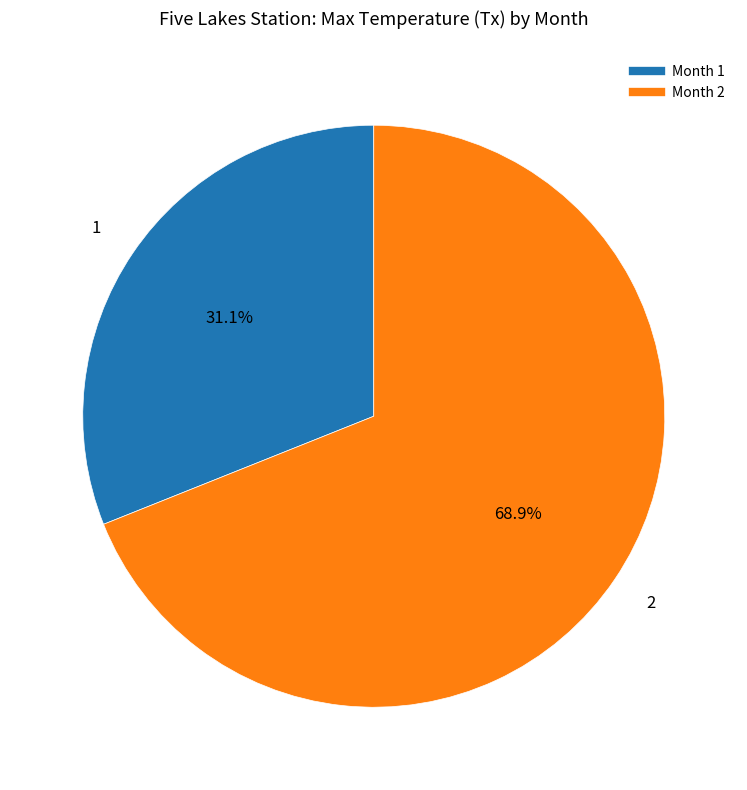

Is there a majority slice in this chart?

Yes